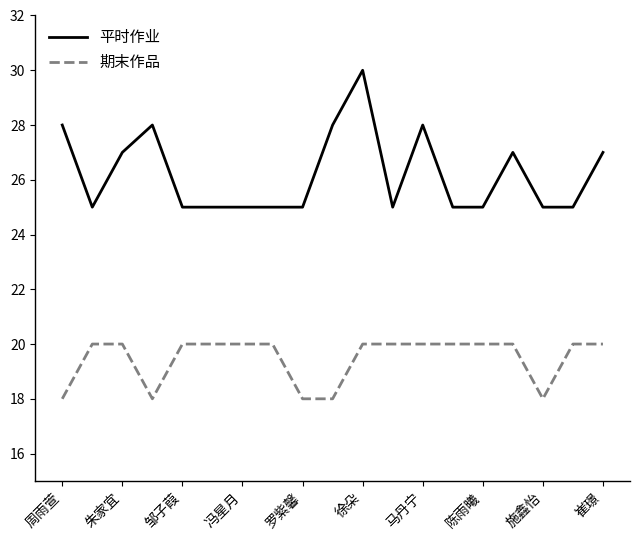

True or false: 平时作业 has more than 1 interior local peaks.

True